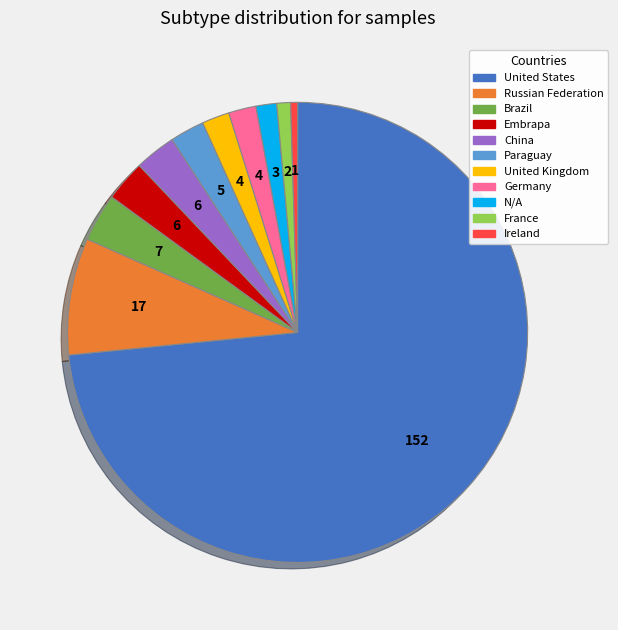

Is there any slice that represents more than half of the pie?

Yes